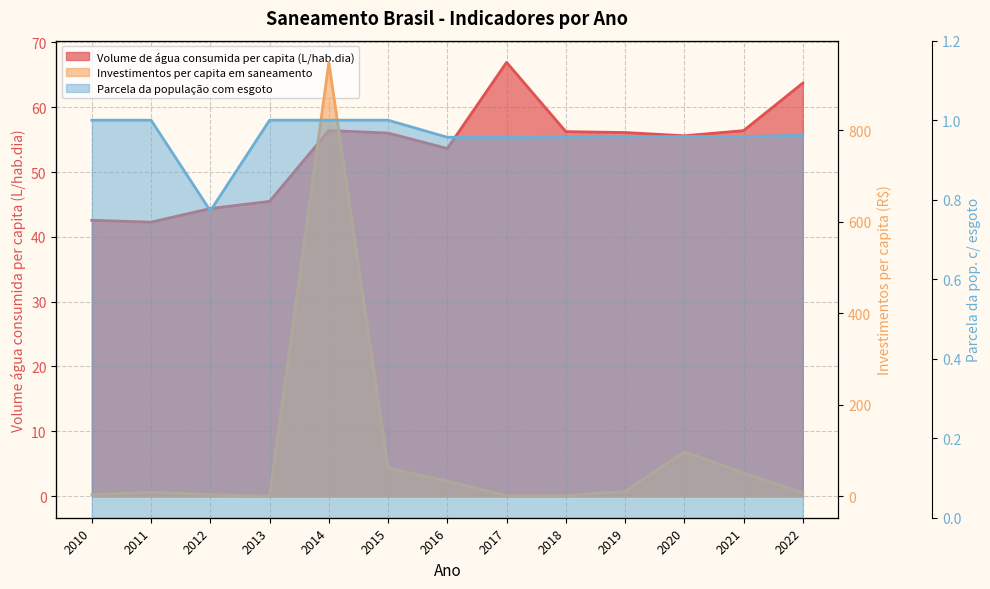

What is the value of the Volume de água consumida per capita (L/hab.dia) point at the 12th from the left?

56.4